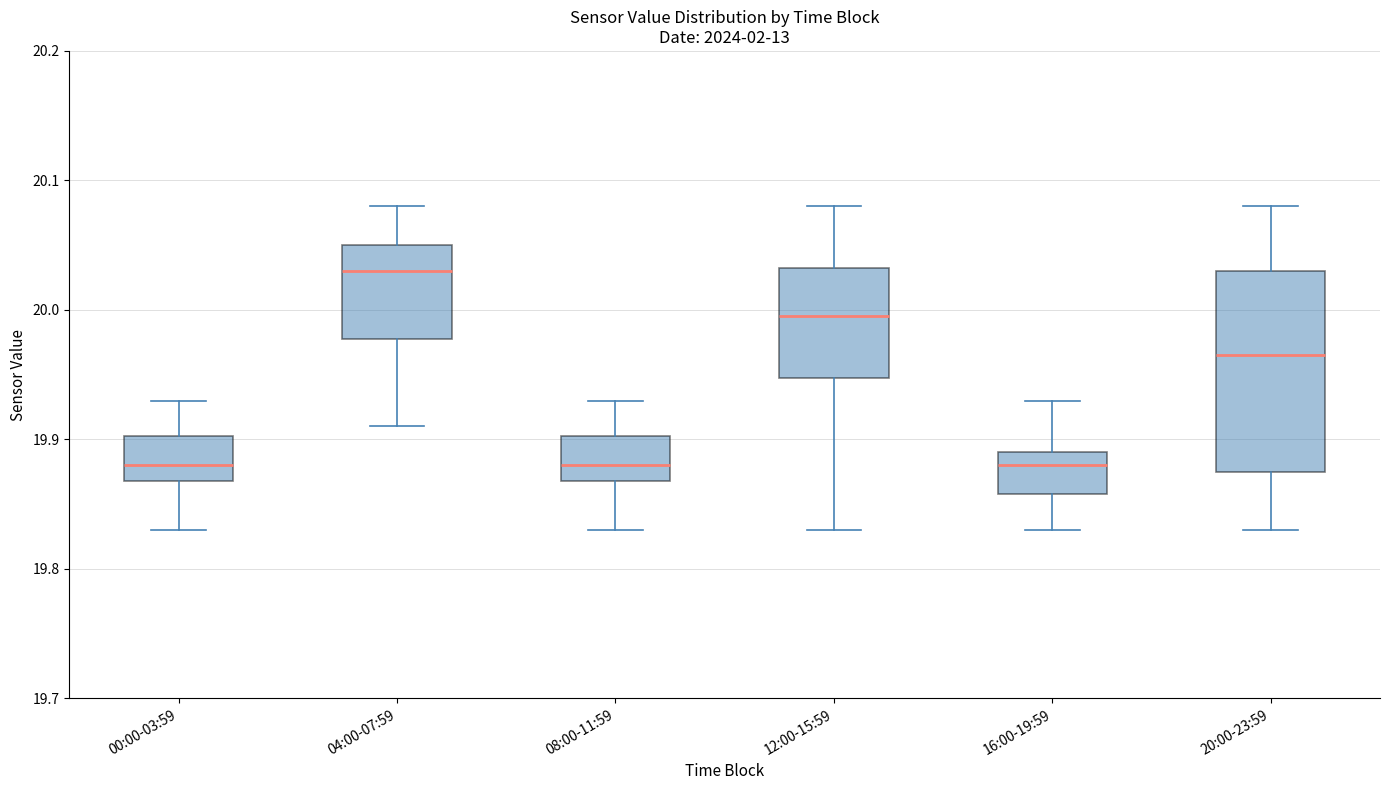

Reading left to right, transcribe this box plot: for each box, give where its median line is, the range the box spans, and where its two whiskers end, as read against the y-axis. The values are not printed on the chart, so give them approximately, as read against the axis.

00:00-03:59: median 19.88, box 19.87 to 19.90, whiskers 19.83 to 19.93
04:00-07:59: median 20.03, box 19.98 to 20.05, whiskers 19.91 to 20.08
08:00-11:59: median 19.88, box 19.87 to 19.90, whiskers 19.83 to 19.93
12:00-15:59: median 20.00, box 19.95 to 20.03, whiskers 19.83 to 20.08
16:00-19:59: median 19.88, box 19.86 to 19.89, whiskers 19.83 to 19.93
20:00-23:59: median 19.97, box 19.88 to 20.03, whiskers 19.83 to 20.08